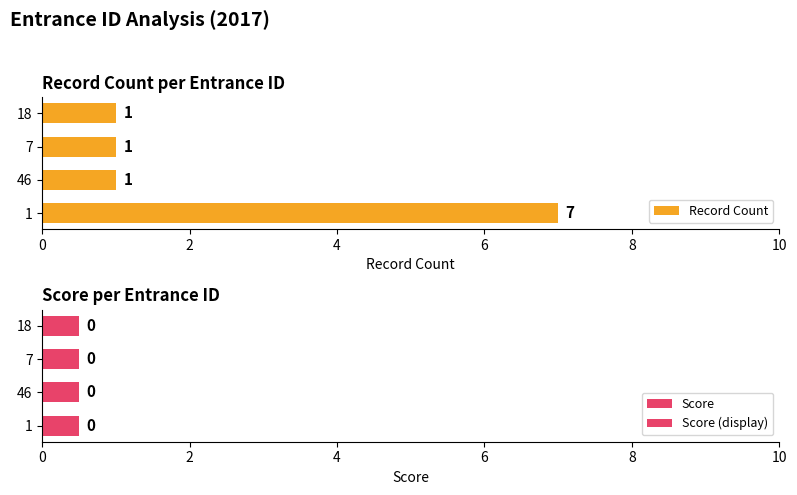

Count the Record Count values in the range 1 to 7.

4